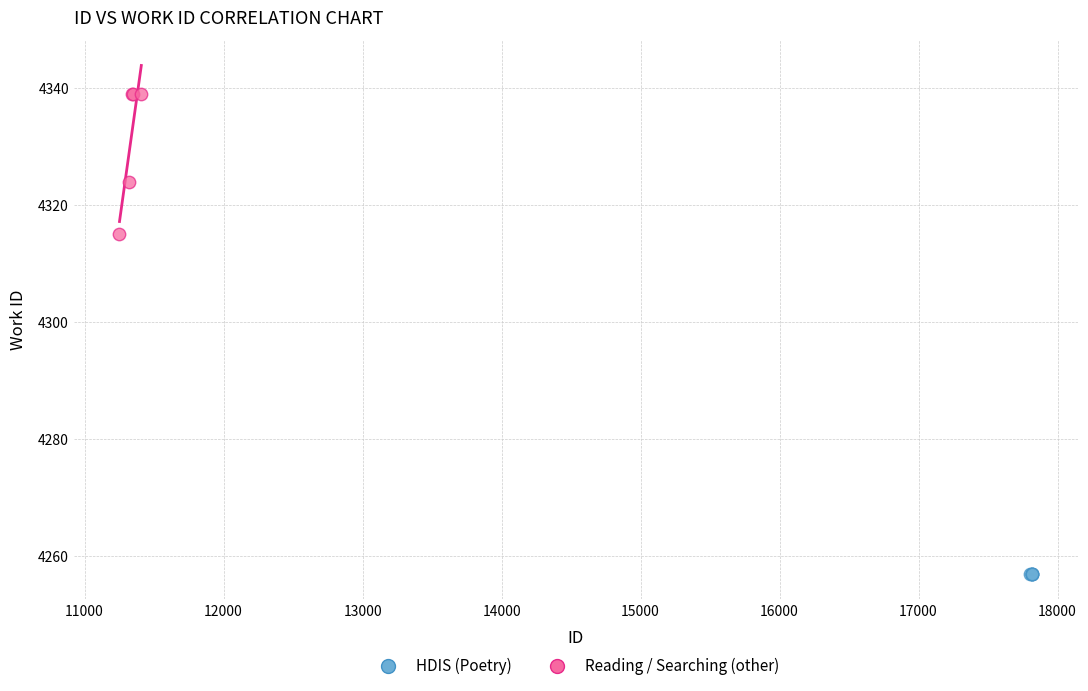

What are all the series names shown in the legend?

HDIS (Poetry), Reading / Searching (other)